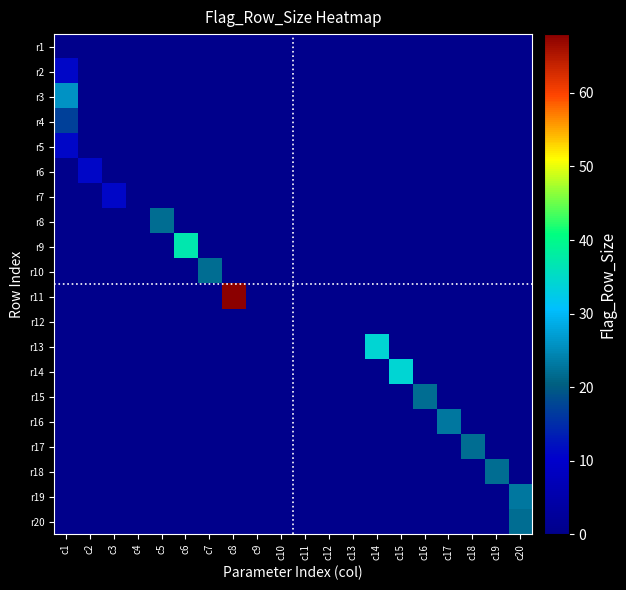

What is the total value across all series at c7?

22